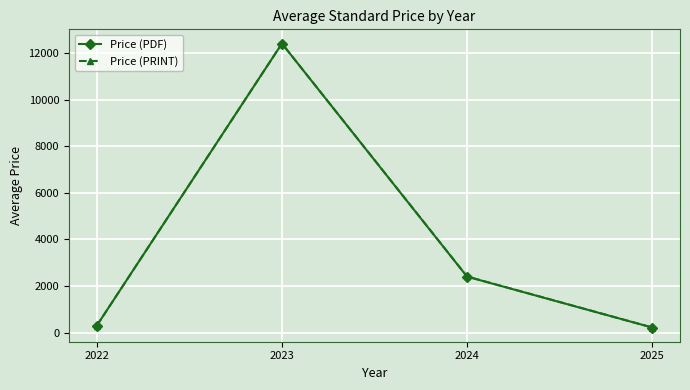

True or false: Price (PRINT) has more than 0 points higher than both neighbors.

True